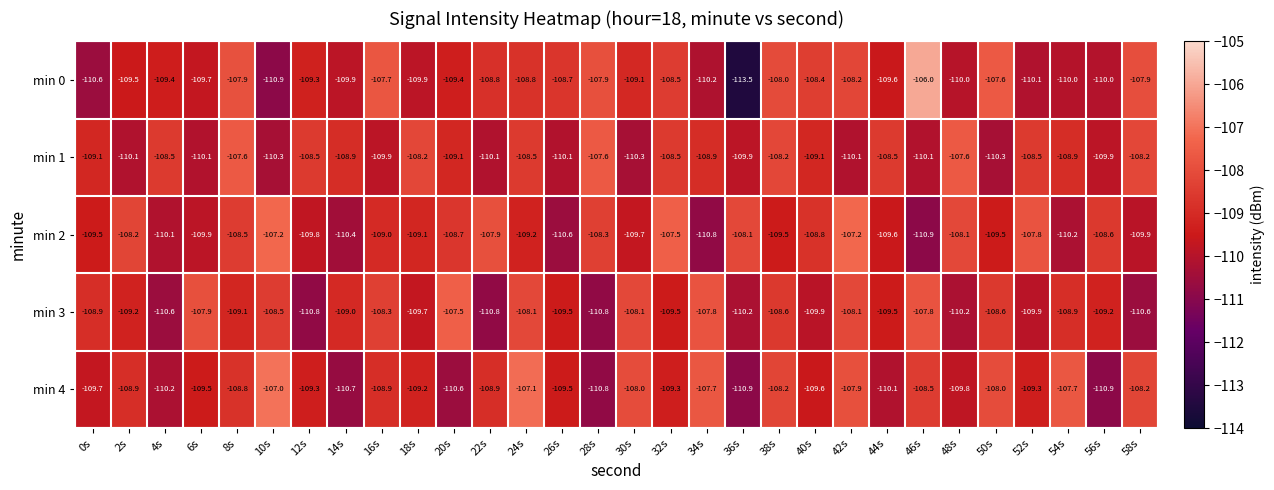

At 4s, list the series in order from smallest to largest.

min 3, min 4, min 2, min 0, min 1